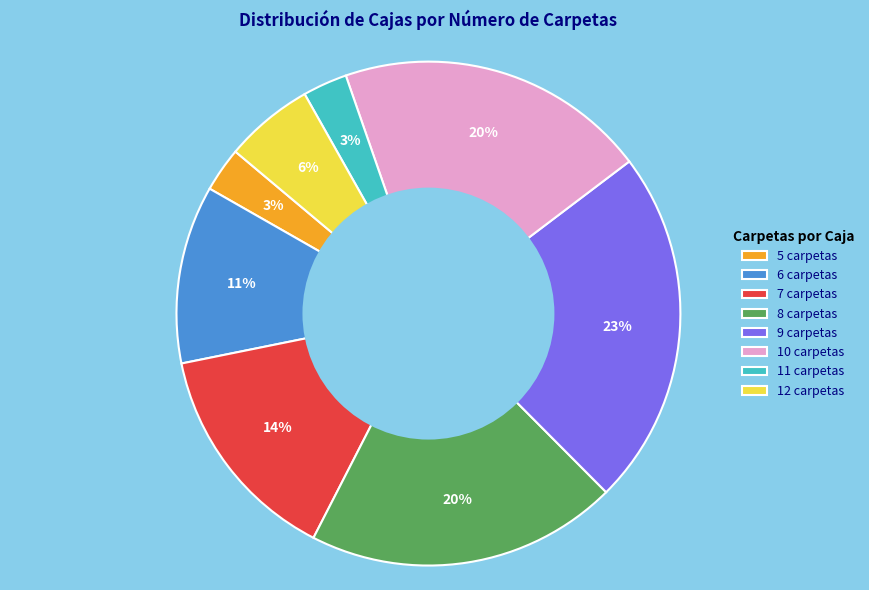

Which category has the biggest portion of the pie?

9 carpetas